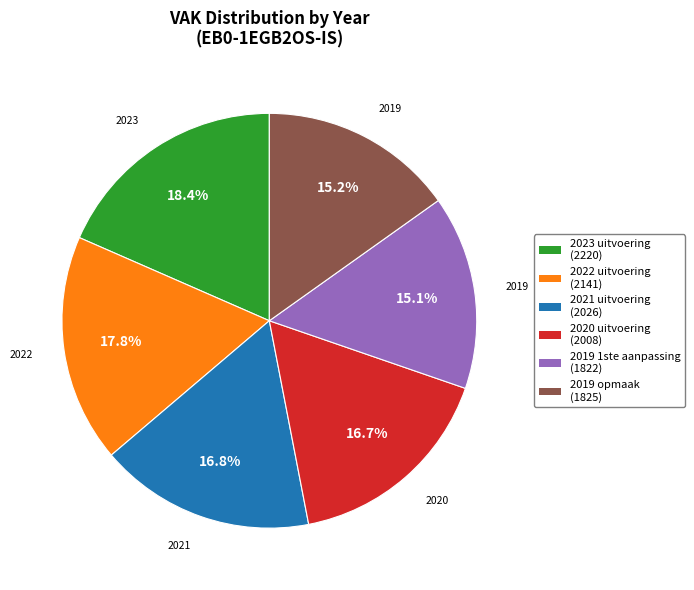

Does 2021 uitvoering represent more than half of the total?

No